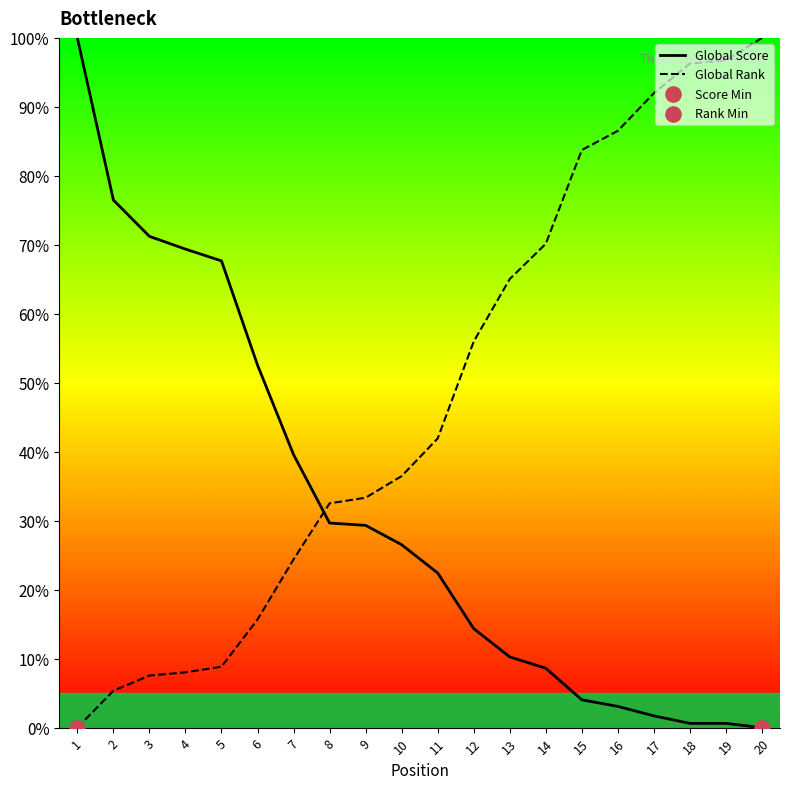

Which series has the largest Y range (max minus min)?

Global Score